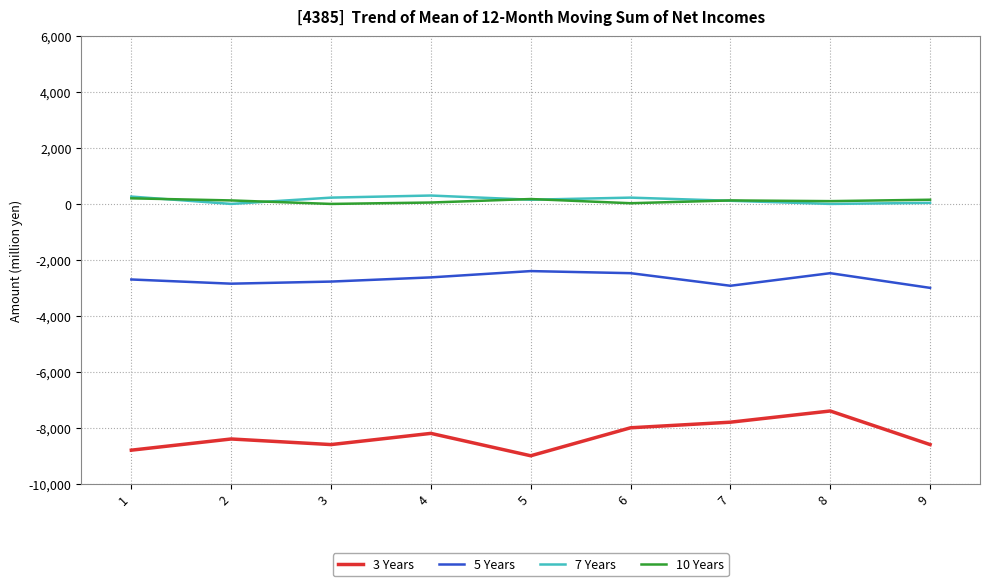

Count the number of data series in this chart.

4